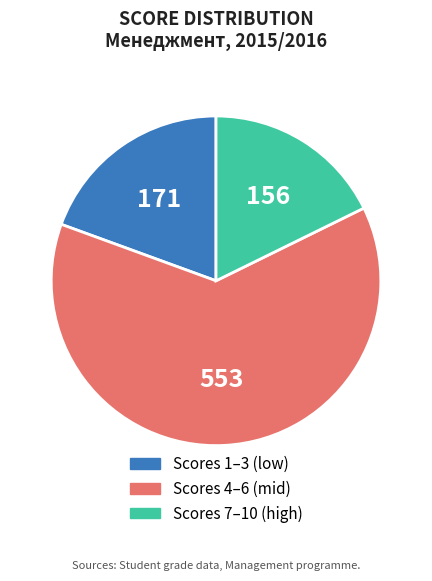

Count the number of slices in the pie.

3